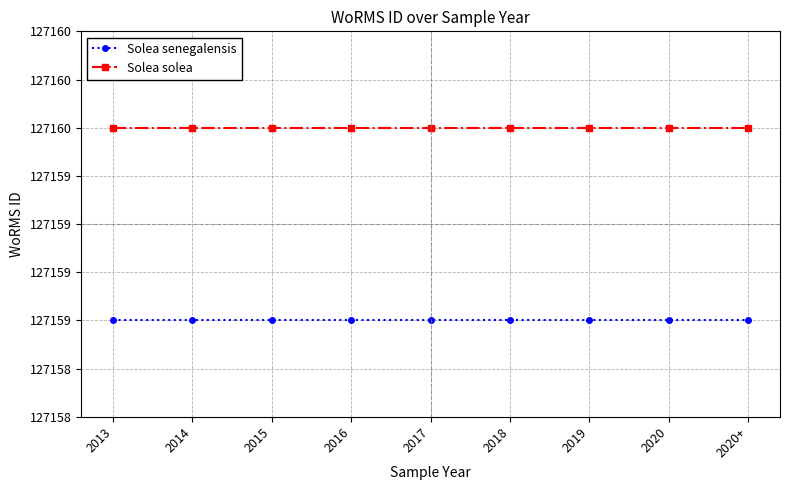

The Solea solea series shows 167490 at 2019. True or false?

False